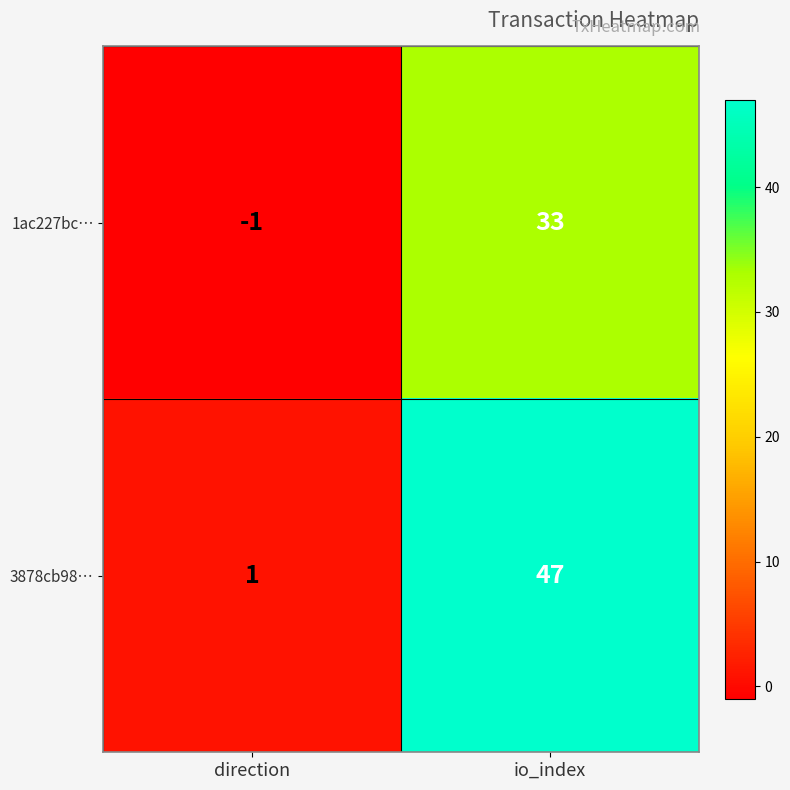

Which series has the largest range (max minus min)?

3878cb98…